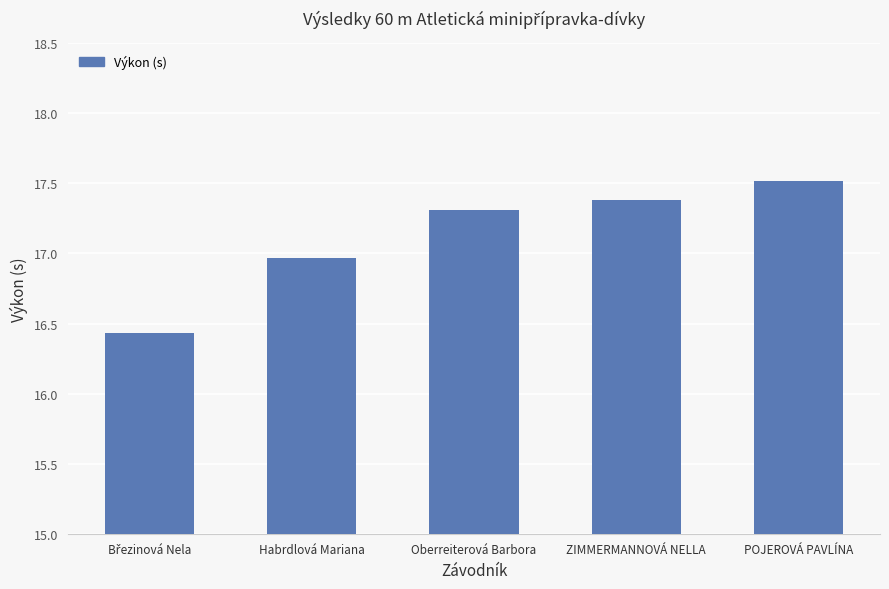

How many categories are shown in the chart?

5